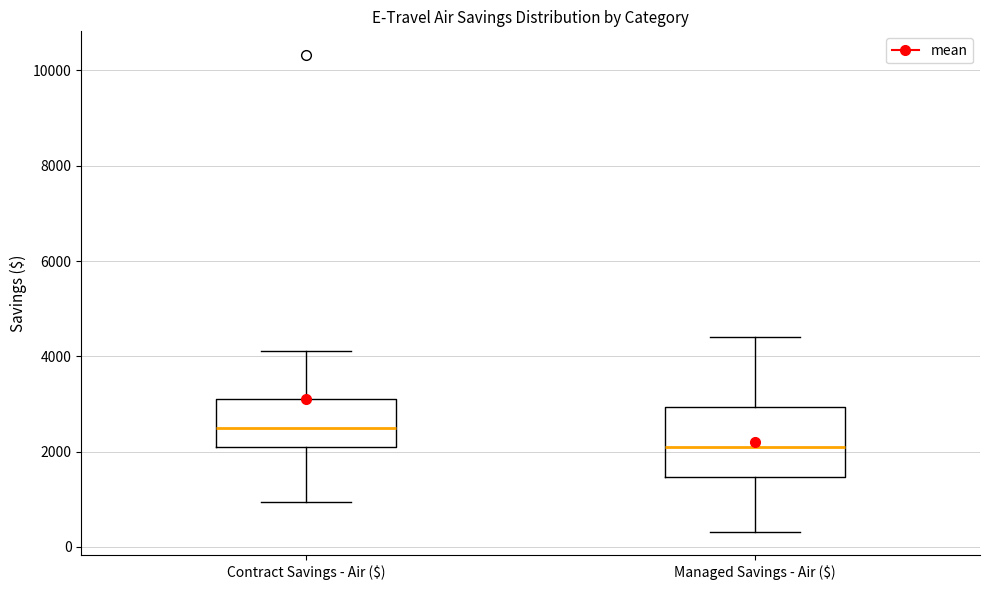

Where does the lower whisker of the box for Contract Savings - Air ($) end on the y-axis? The values are not printed on the chart, so give them approximately, as read against the axis.

1000